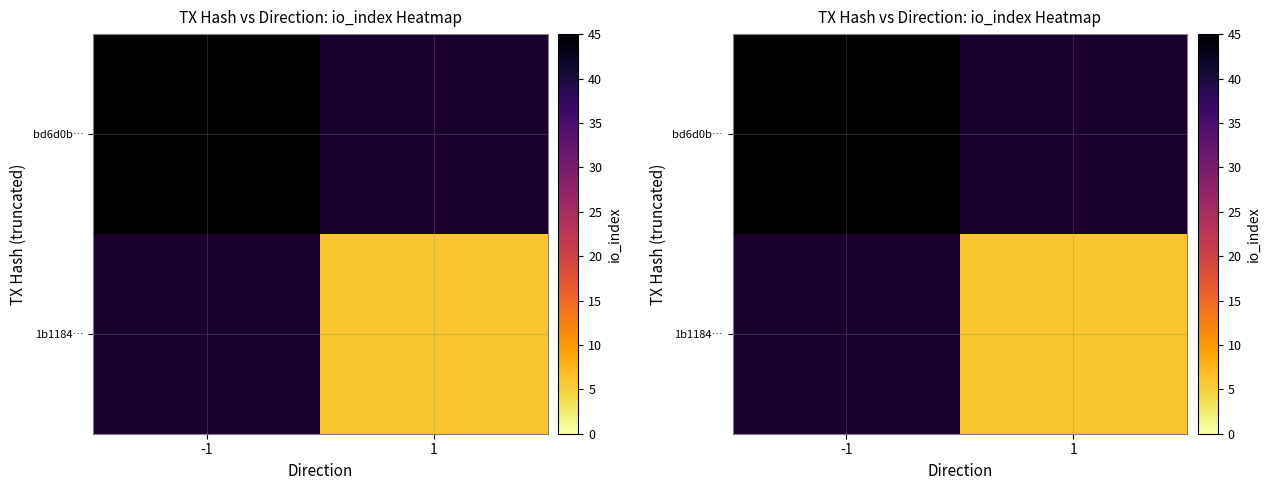

Is it true that bd6d0b… equals 45.0 at -1?

True